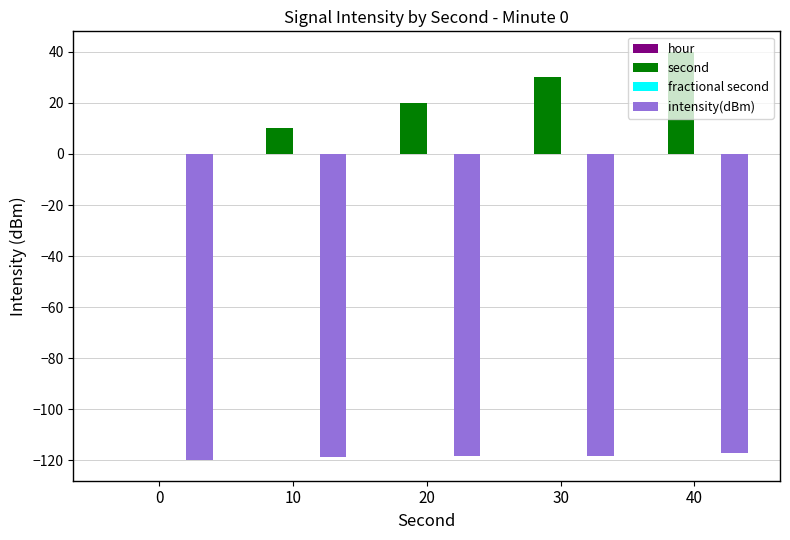

Which series changed the most between 10 and 40?

second